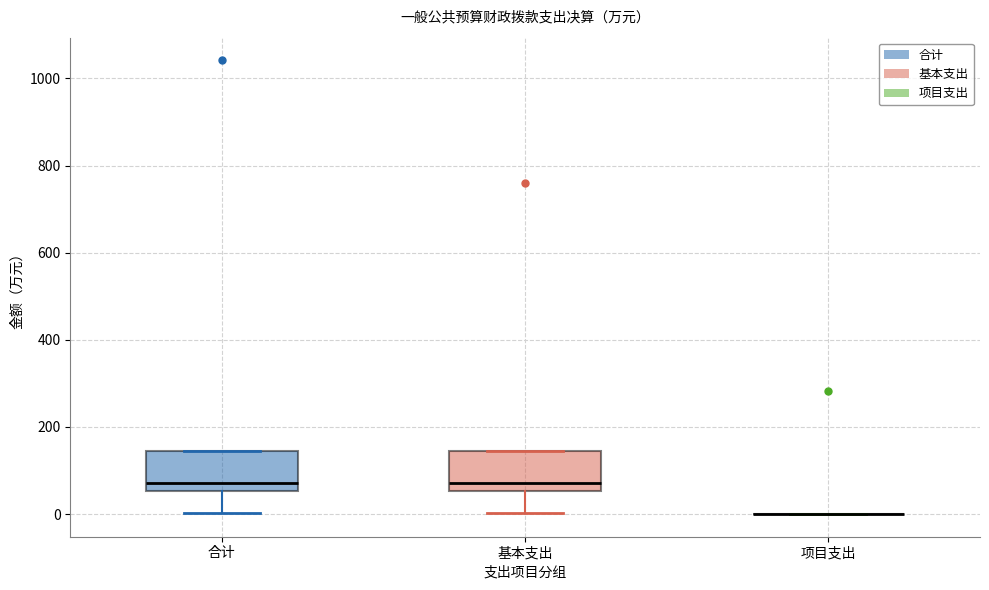

Reading left to right, transcribe this box plot: for each box, give where its median line is, the range the box spans, and where its two whiskers end, as read against the y-axis. The values are not printed on the chart, so give them approximately, as read against the axis.

合计: median 80, box 60 to 140, whiskers 0 to 140
基本支出: median 80, box 60 to 140, whiskers 0 to 140
项目支出: box collapsed to a line at 0, whiskers 0 to 0